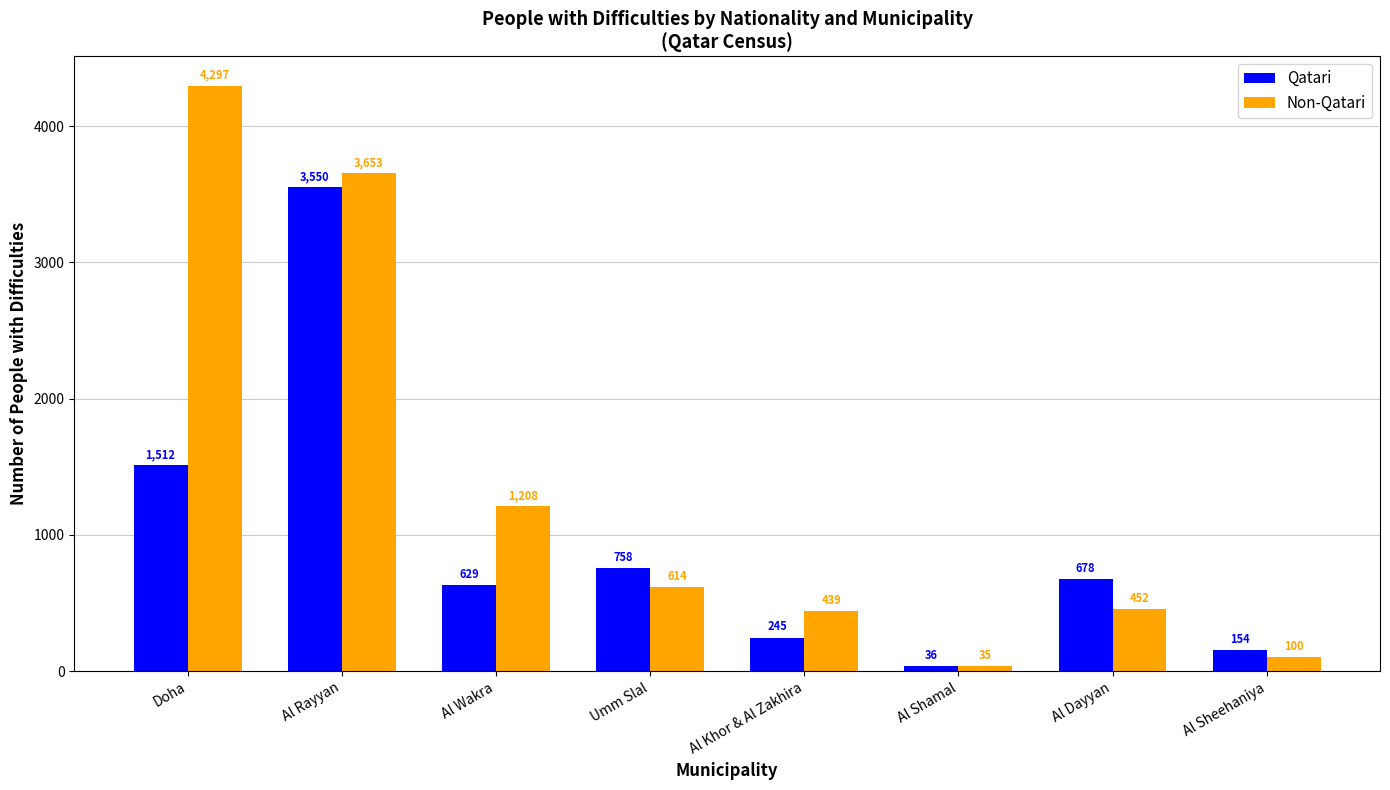

True or false: Qatari has a value of 1286 at Umm Slal.

False